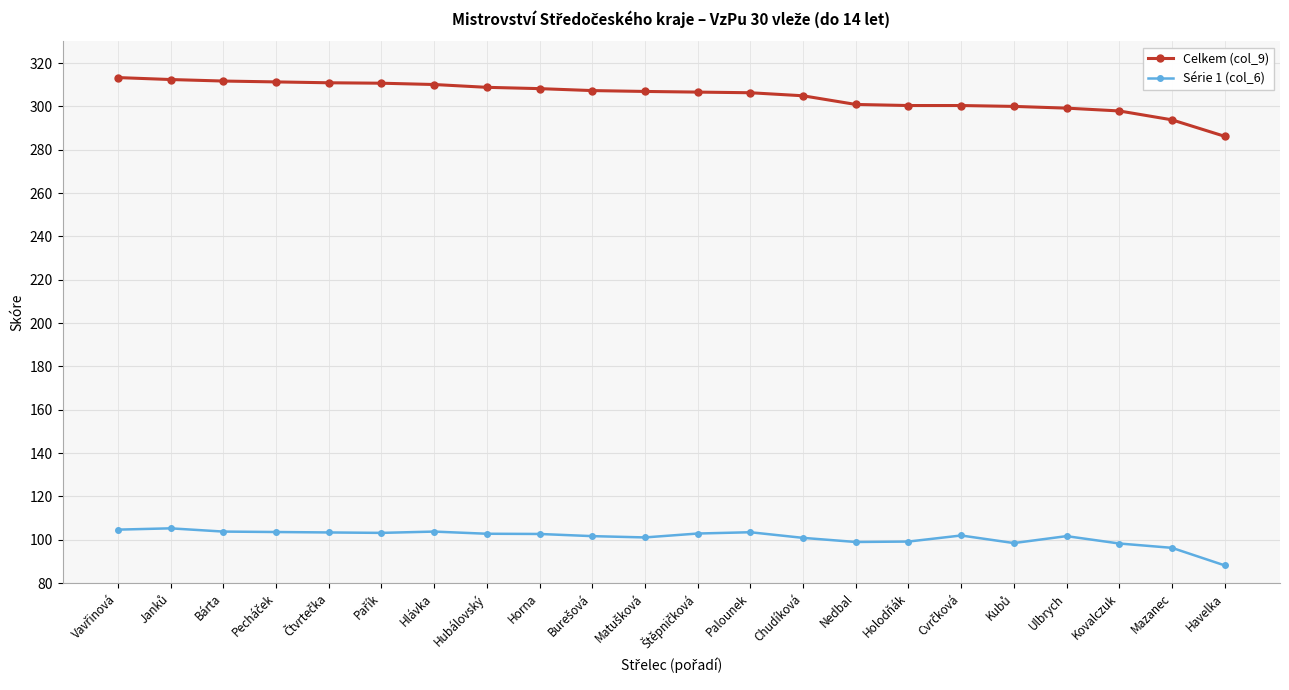

True or false: Celkem (col_9) and Série 1 (col_6) cross at least once.

False